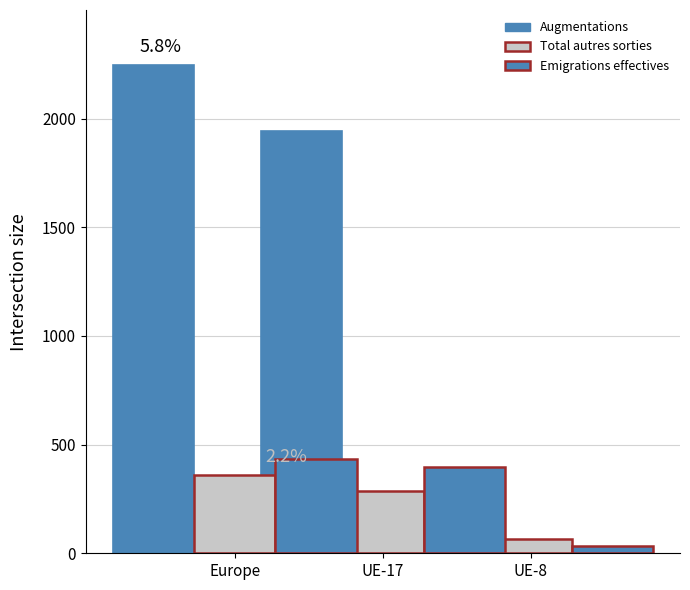

What is the total value across all series at UE-8?

346